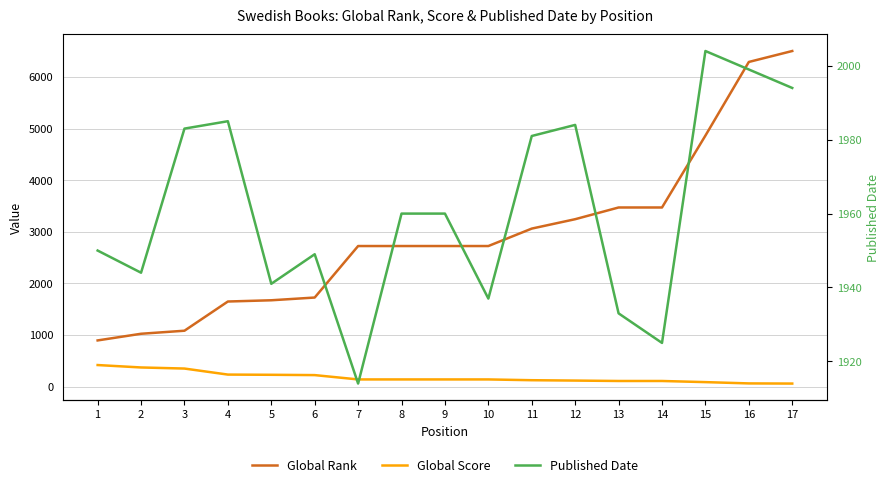

Reading left to right, extract all data points from this chart.

Global Rank: 894	1023	1082	1648	1672	1725	2723	2723	2723	2723	3061	3243	3470	3470	4863	6290	6502
Global Score: 417	370	349	232	228	222	138	138	138	138	123	116	108	108	86	61	58
Published Date: 1950	1944	1983	1985	1941	1949	1914	1960	1960	1937	1981	1984	1933	1925	2004	1999	1994